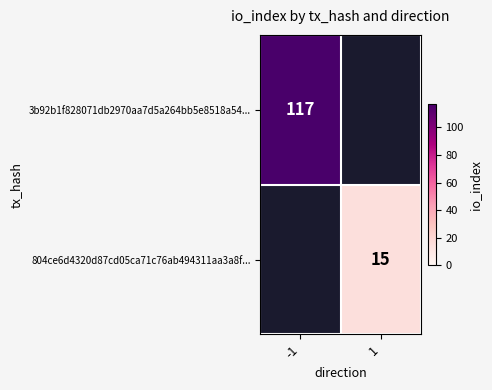

Is it true that 3b92b1f828071db2970aa7d5a264bb5e8518a54... equals 117 at -1?

True